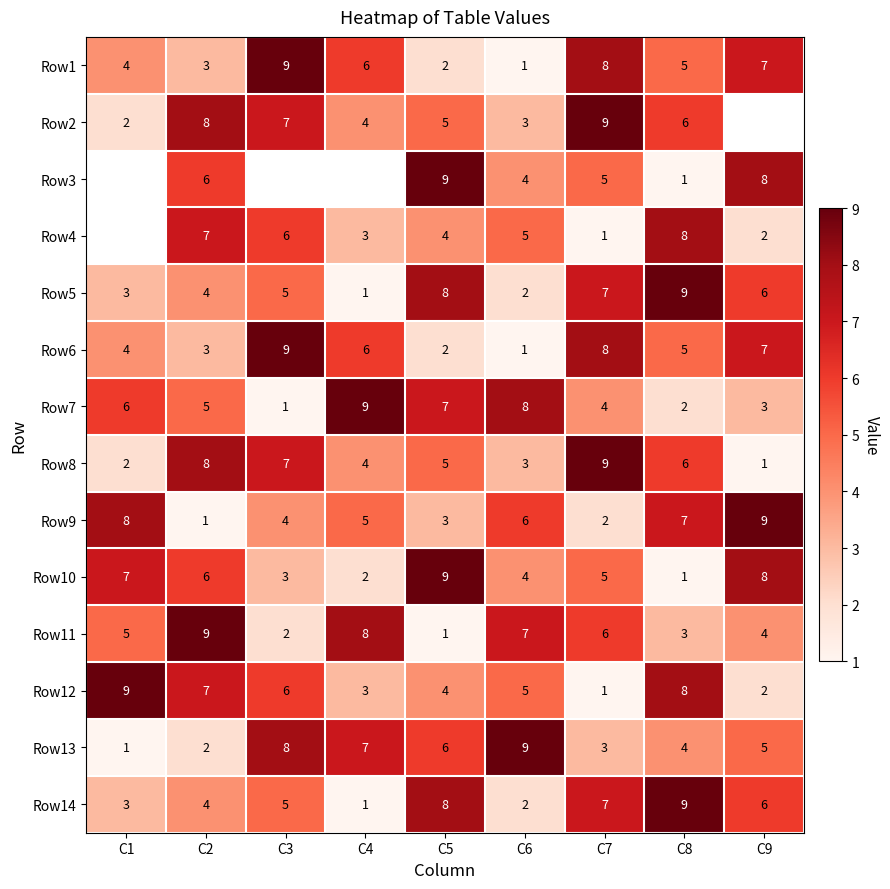

At which label does Row5 reach its peak?

C8